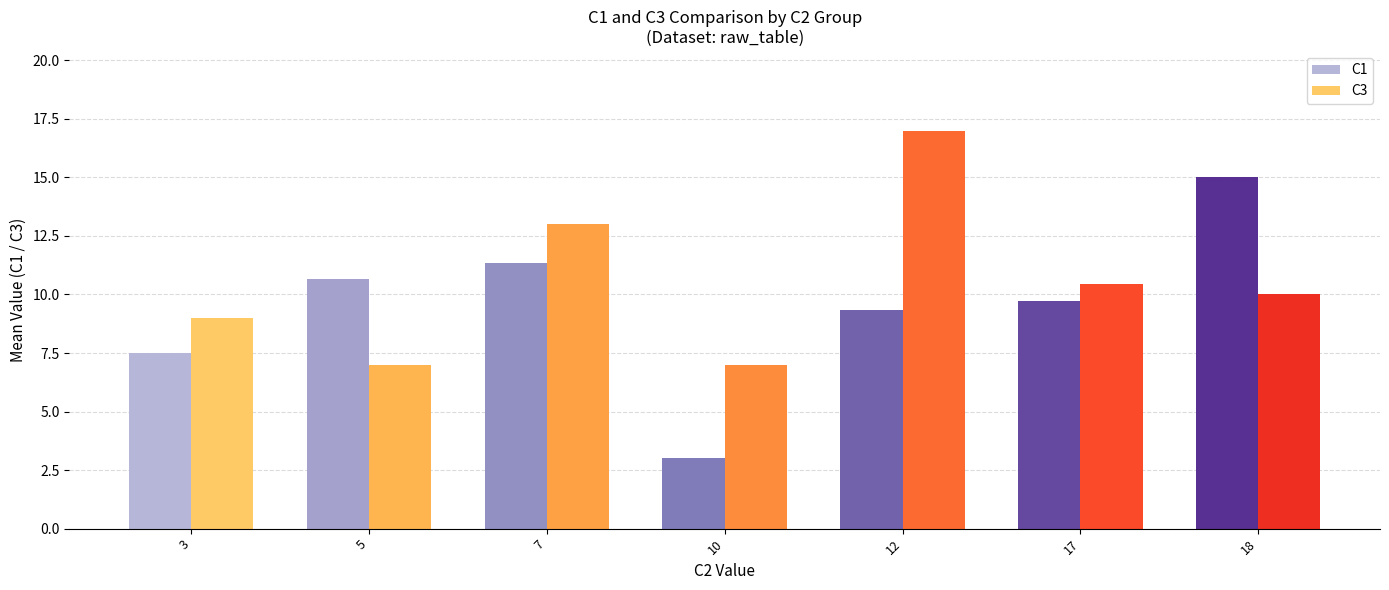

What are all the series names shown in the legend?

C1, C3